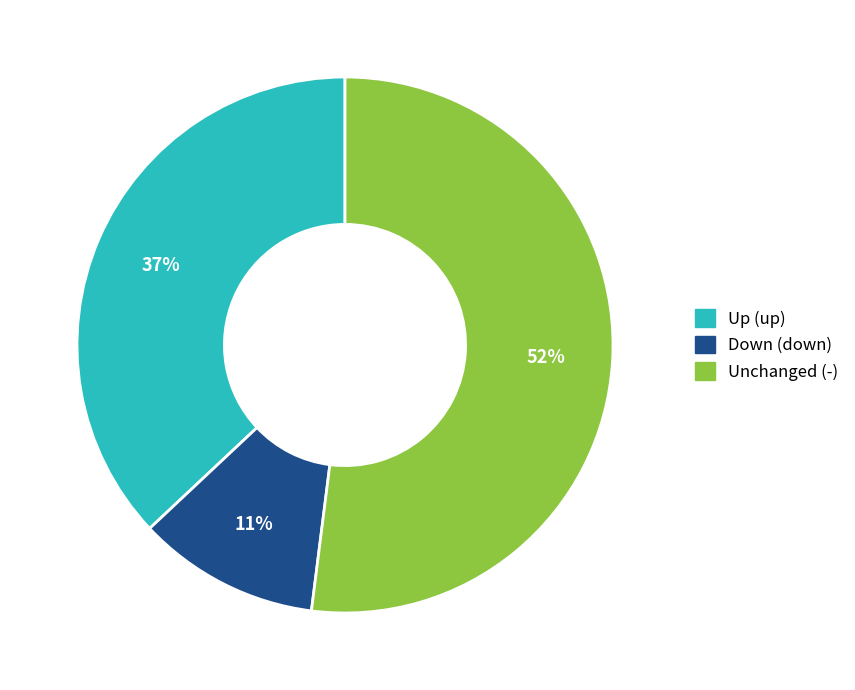

Is there any slice that represents more than half of the pie?

Yes